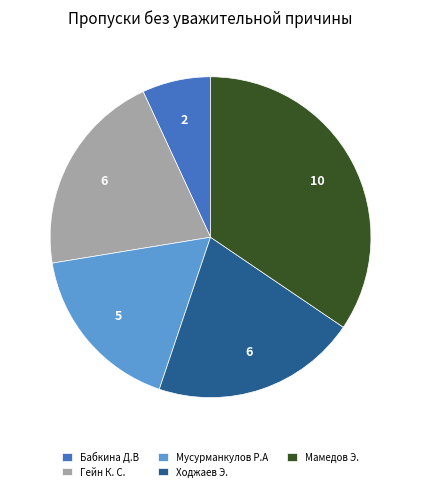

Which slice is the largest?

Мамедов Э.